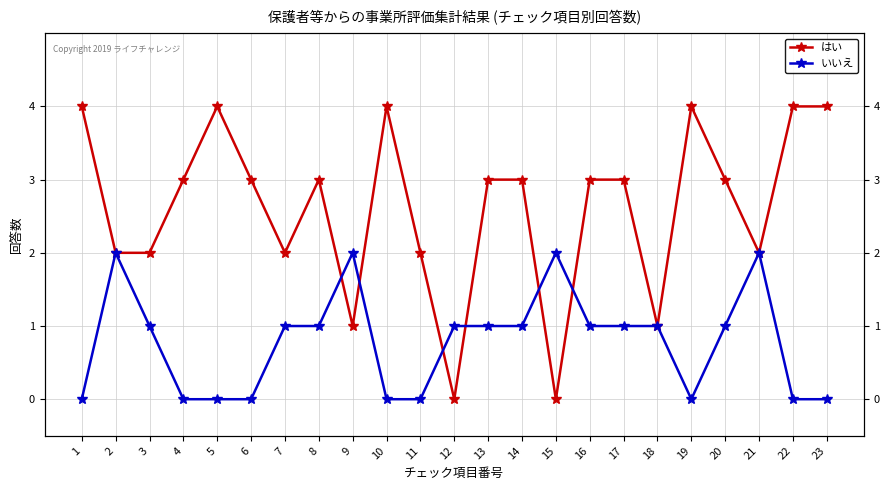

Where do いいえ and はい first cross each other?

8 and 9